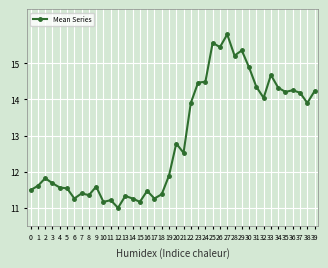

True or false: there are more than 2 points higher than both neighbors.

True